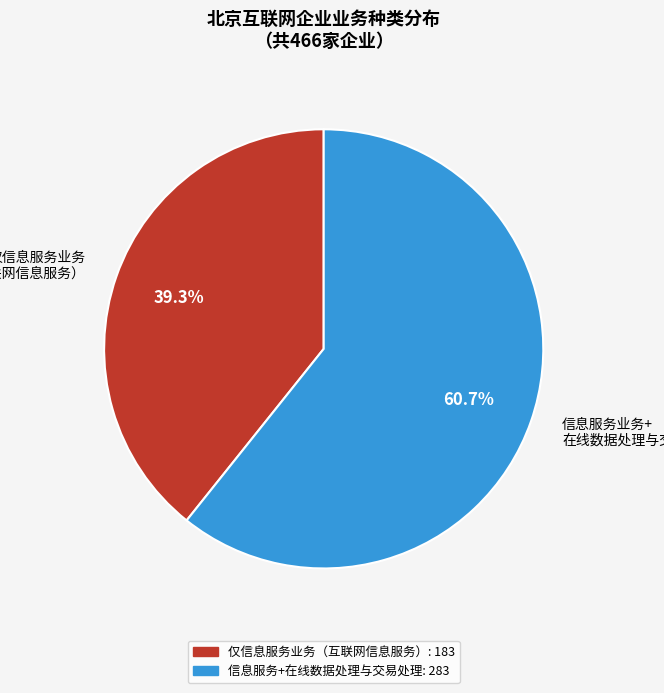

Which slice represents more than half of the pie?

信息服务业务+ 在线数据处理与交易处理